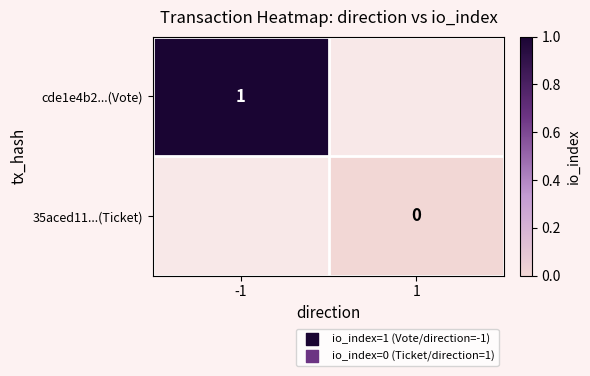

The cde1e4b2...(Vote) series shows 2 at -1. True or false?

False